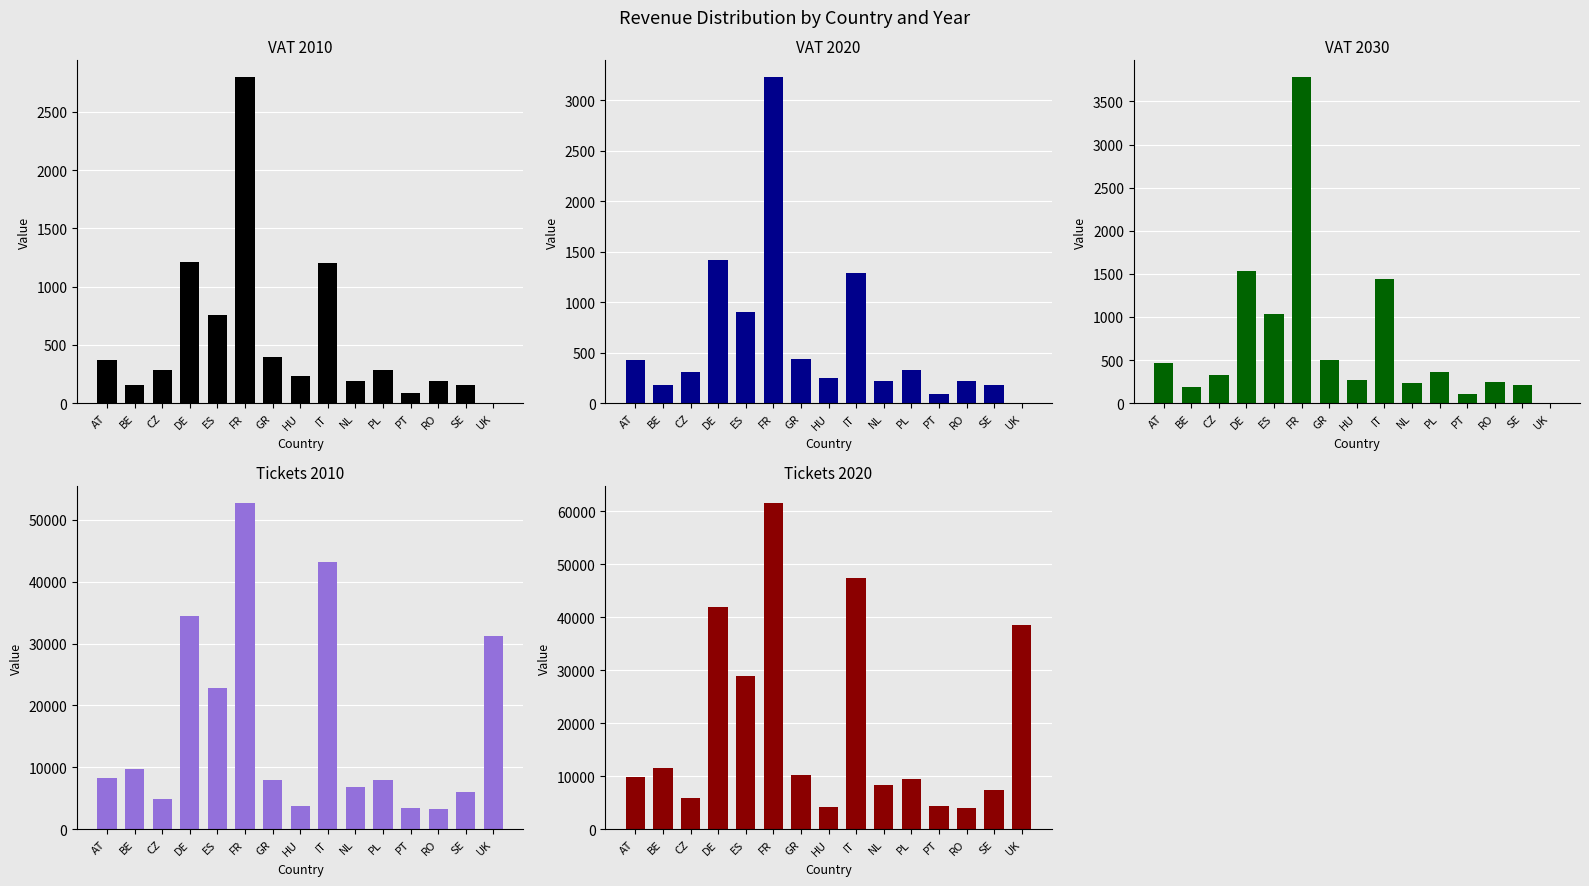

What is the difference between the maximum and second lowest values in the Tickets 2010 series?

49288.5